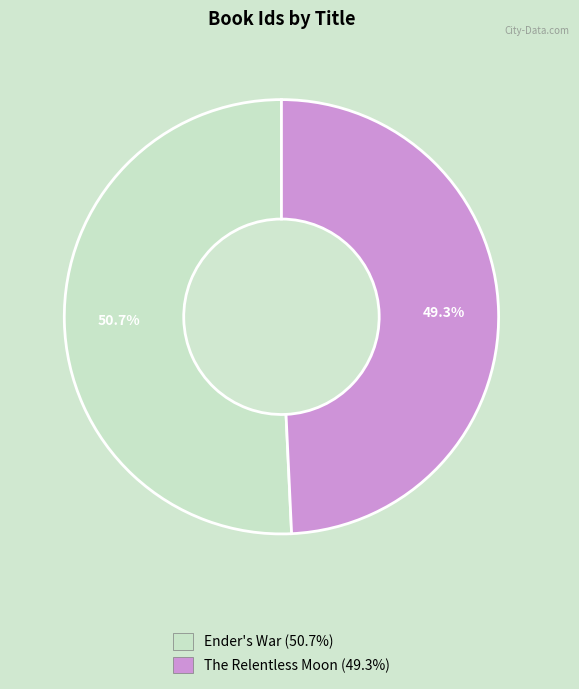

What percentage is NOT represented by Ender's War?

49.3%